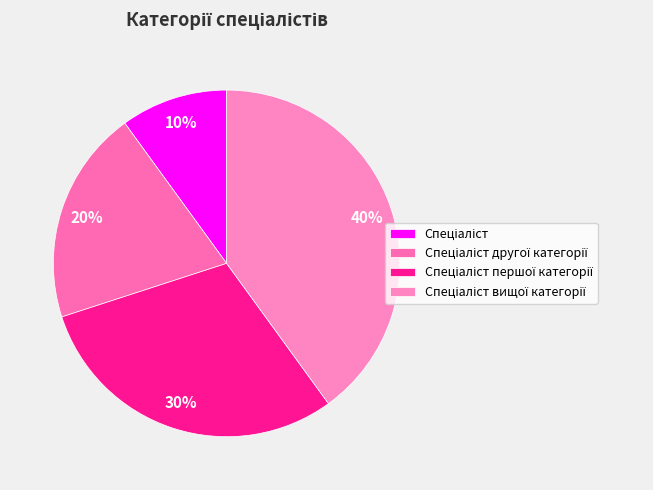

Count the number of slices in the pie.

4